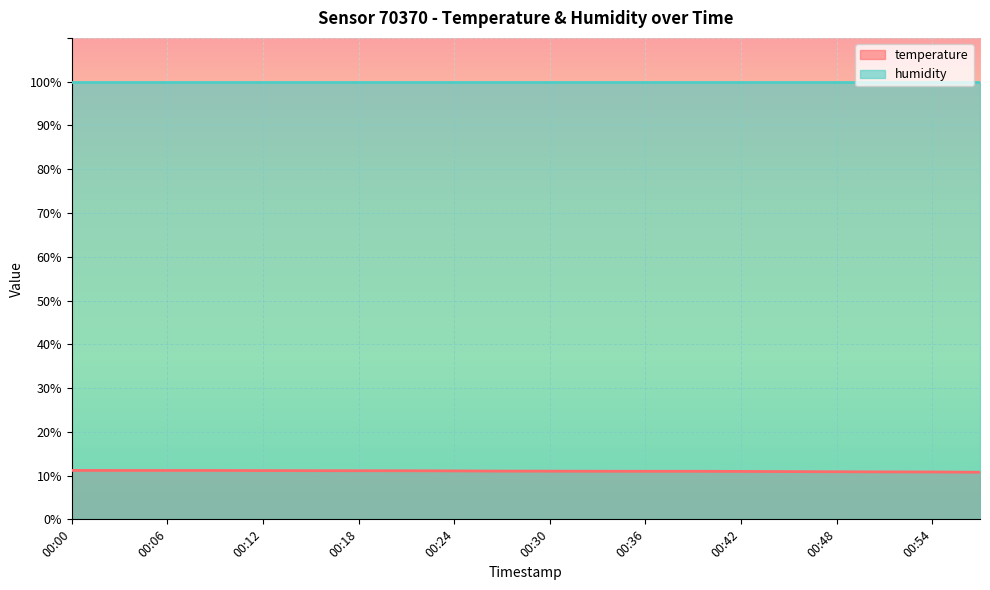

Which label corresponds to the smallest value in the chart?

00:57